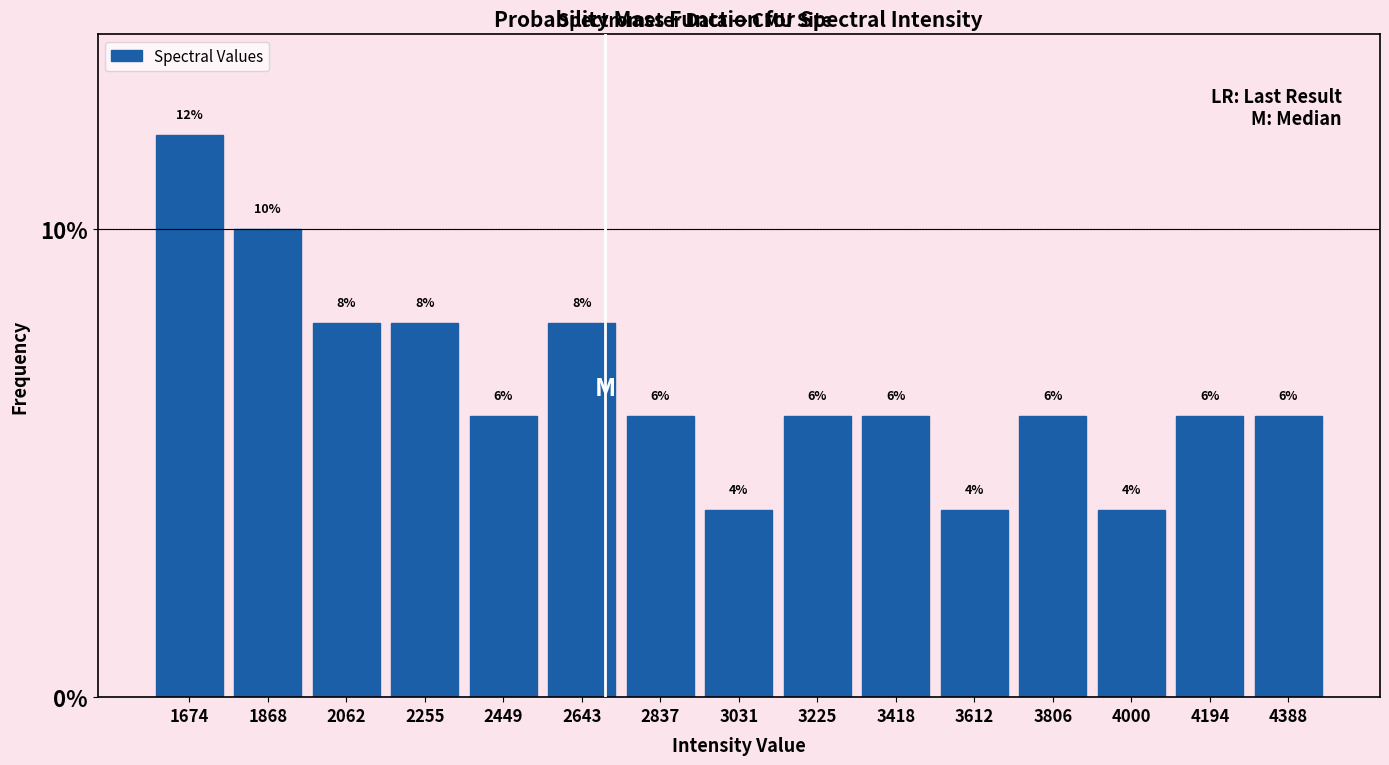

What is the height of the bar covering 3320 to 3520 on the x-axis? The bar edges are not printed on the chart, so give them approximately, as read against the axis.

6